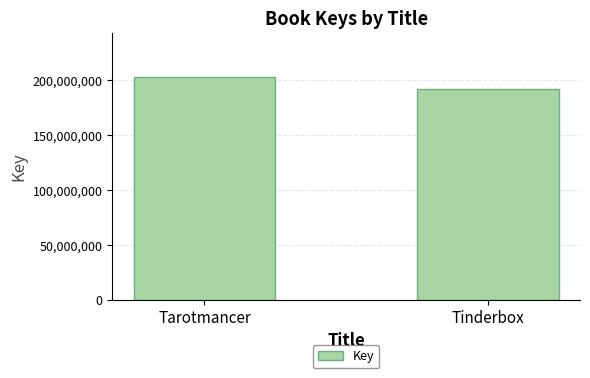

How many values are between 192002776 and 202814572?

2